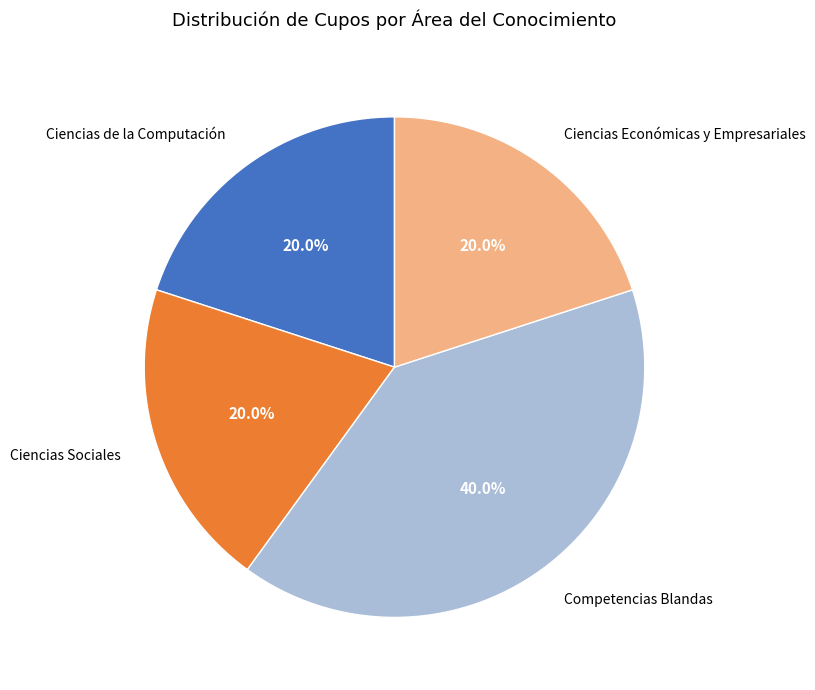

Does any single category account for the majority?

No